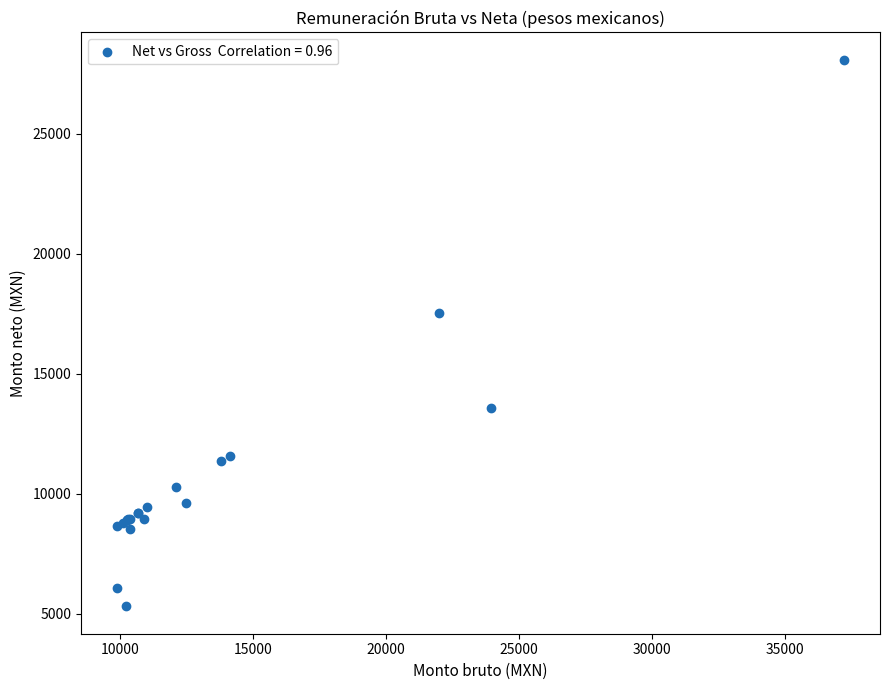

What Y value in the scatter plot is closest to 16692?

17534.3